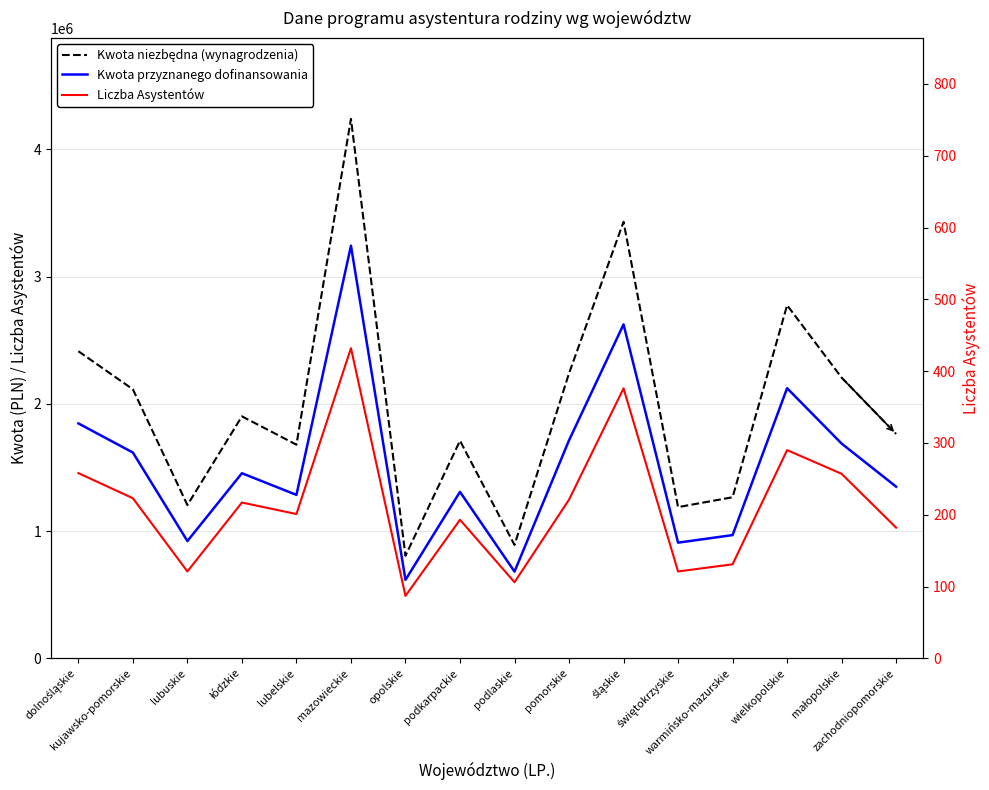

At which label does Kwota przyznanego dofinansowania reach its minimum?

opolskie